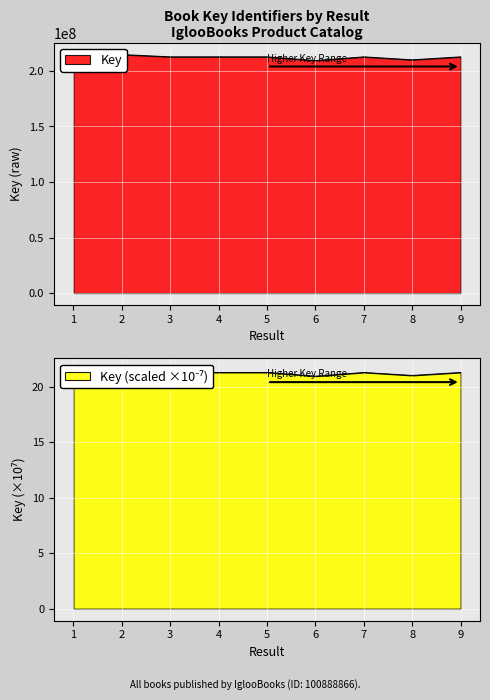

At which category does the chart reach its peak across all series?

1